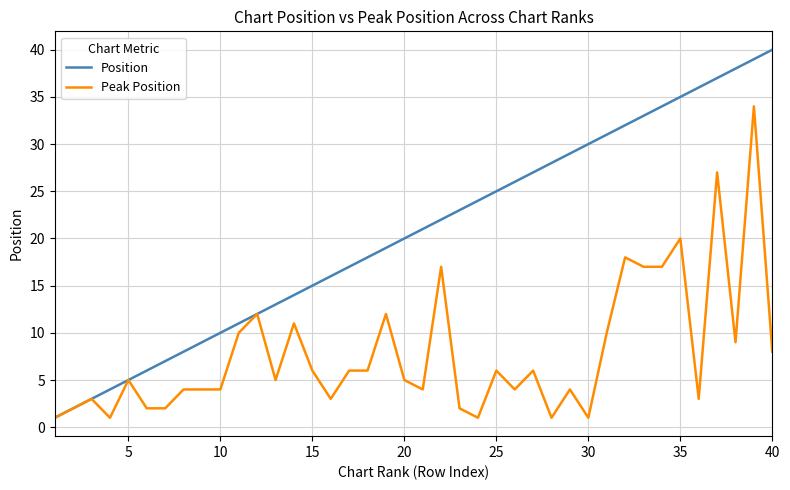

List the series in order of their overall mean, lowest first.

Peak Position, Position